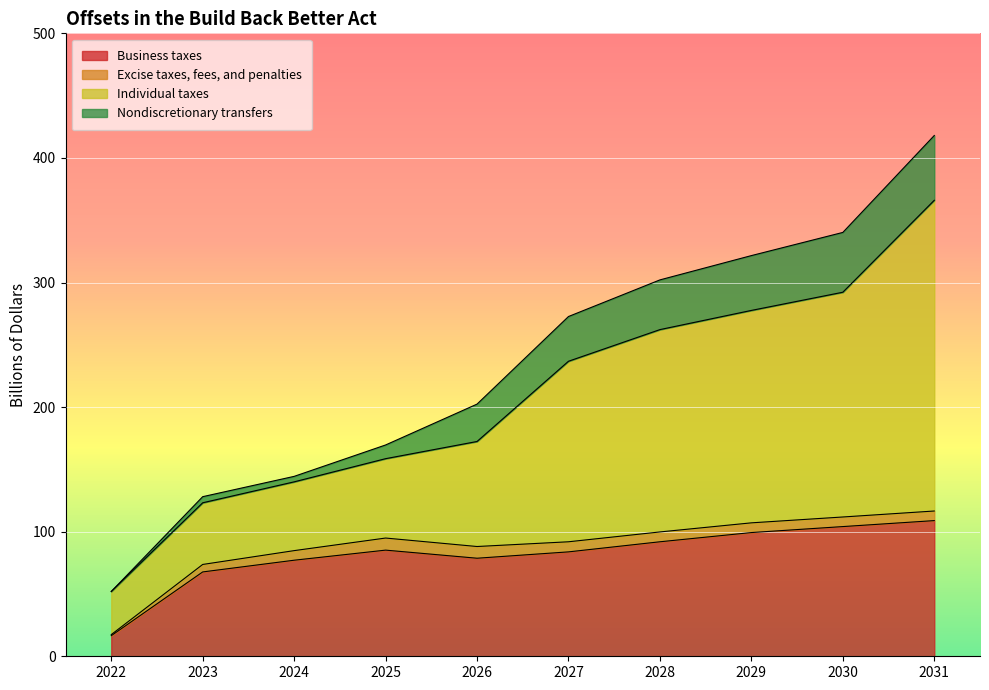

Where does the Business taxes series first go above 85?

2025